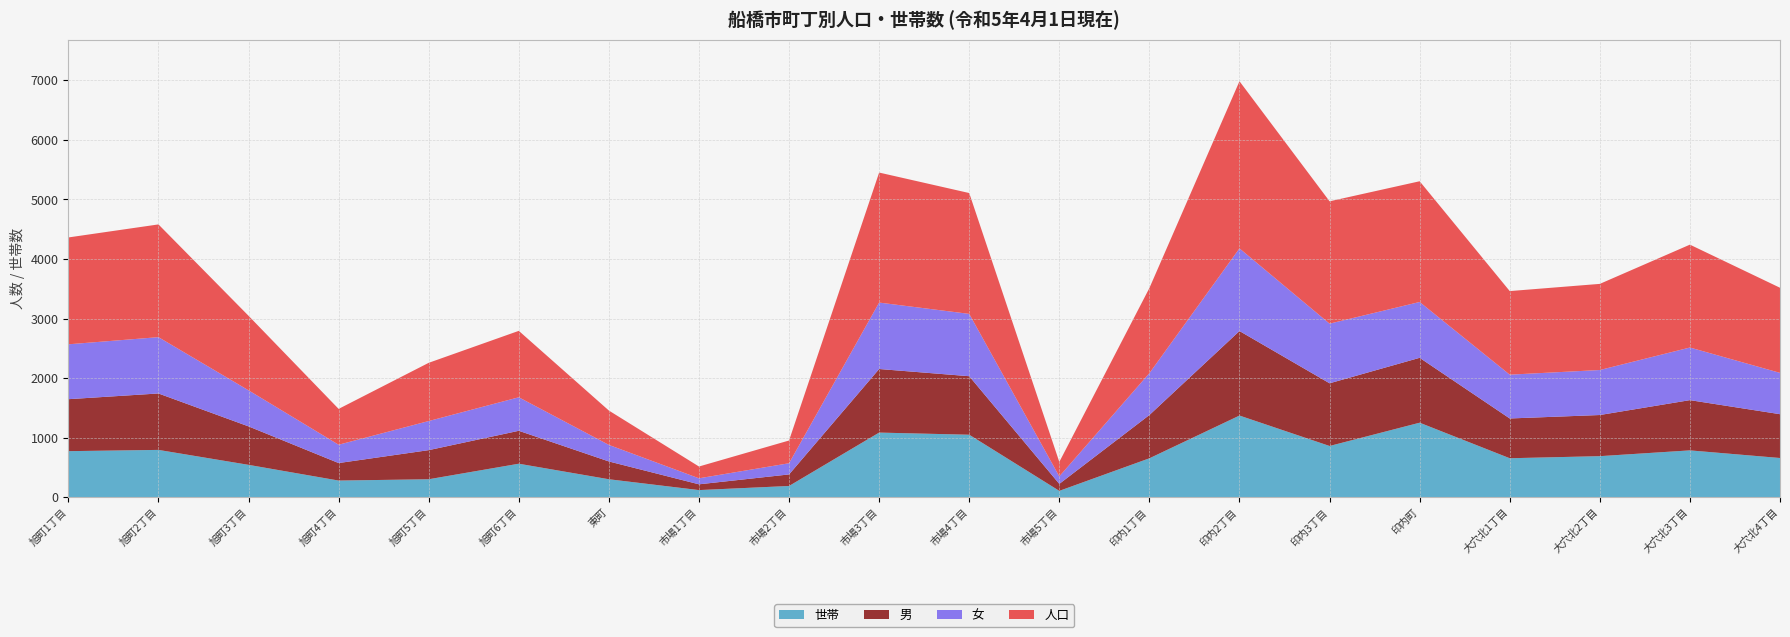

Reading left to right, extract all data points from this chart.

人口: 1795	1894	1252	602	978	1116	577	198	382	2184	2030	243	1430	2808	2055	2028	1404	1447	1728	1430
男: 873	948	646	294	489	553	299	97	194	1068	983	117	727	1420	1053	1090	668	691	844	736
女: 922	946	606	308	489	563	278	101	188	1116	1047	126	703	1388	1002	938	736	756	884	694
世帯: 772	793	542	278	300	561	300	118	187	1084	1048	105	652	1370	859	1250	653	688	785	657